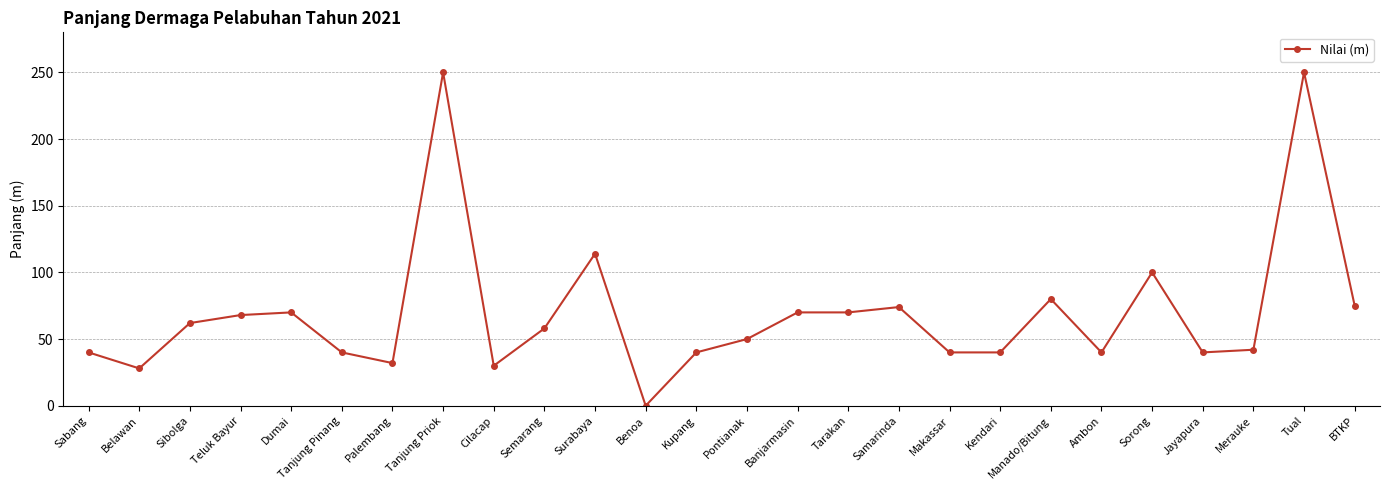

What is the greatest value displayed?

250